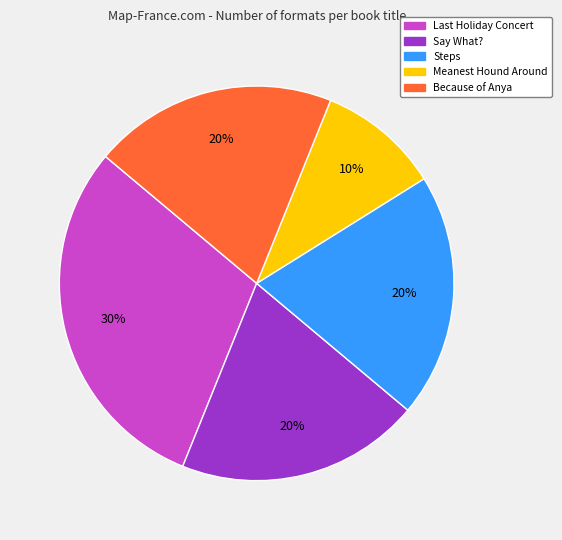

What is the largest slice in the pie chart?

Last Holiday Concert